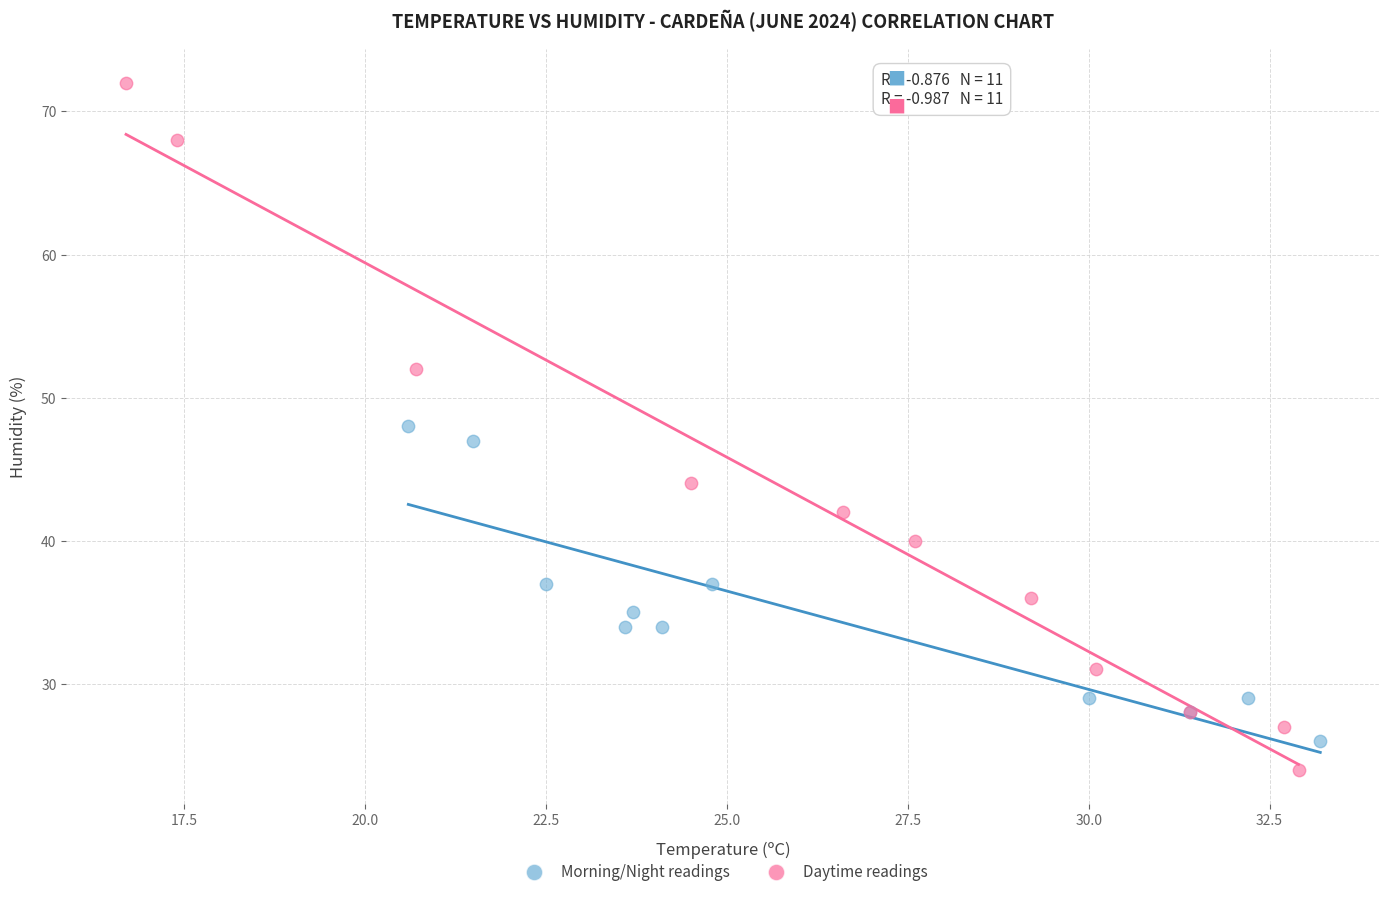

Which series reaches the maximum Y coordinate?

Daytime readings